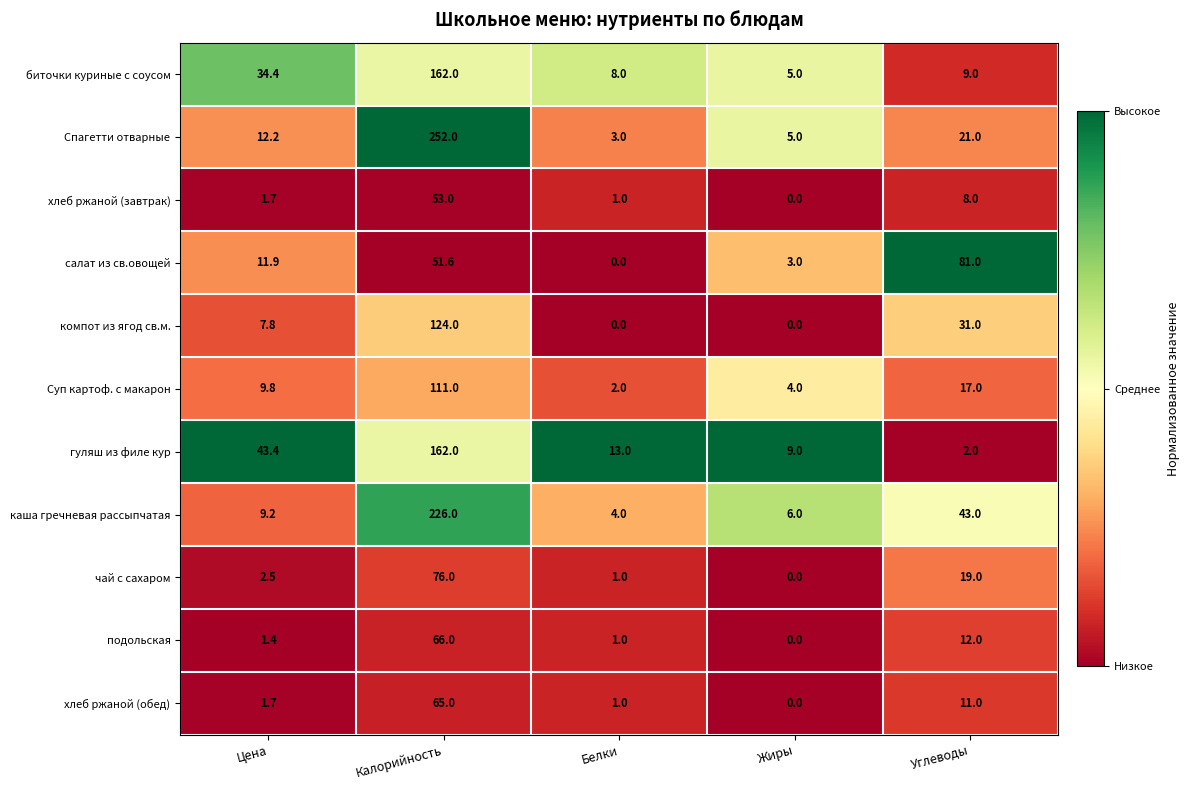

Where is Суп картоф. с макарон nearest to the value 56?

Углеводы